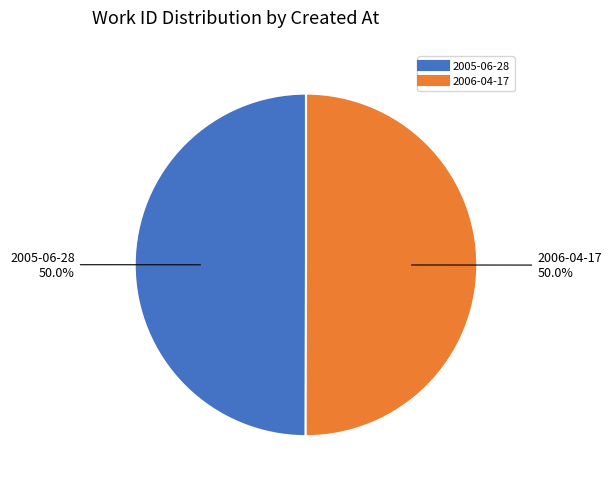

What is the total percentage of 2006-04-17 and 2005-06-28?

100.0%